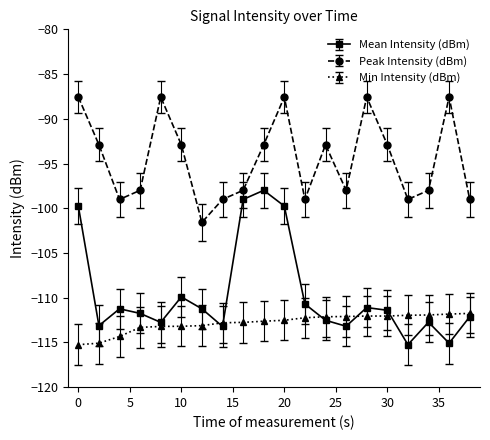

Rank the series by their average value, from highest to lowest.

Peak Intensity (dBm), Mean Intensity (dBm), Min Intensity (dBm)